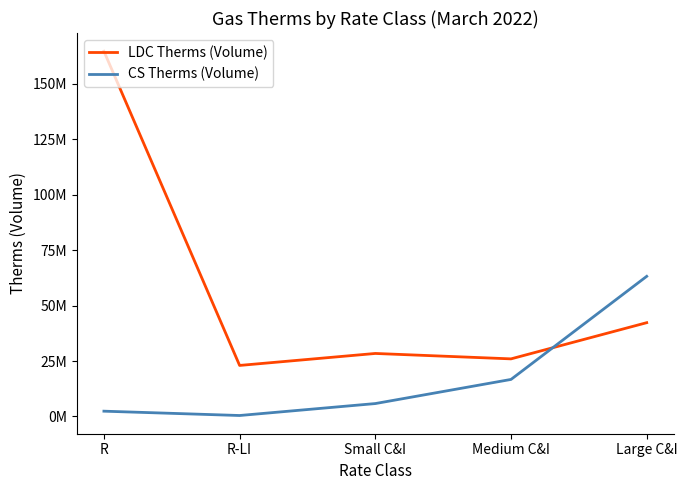

Is the value of CS Therms (Volume) at R-LI greater than the value of LDC Therms (Volume) at R?

No